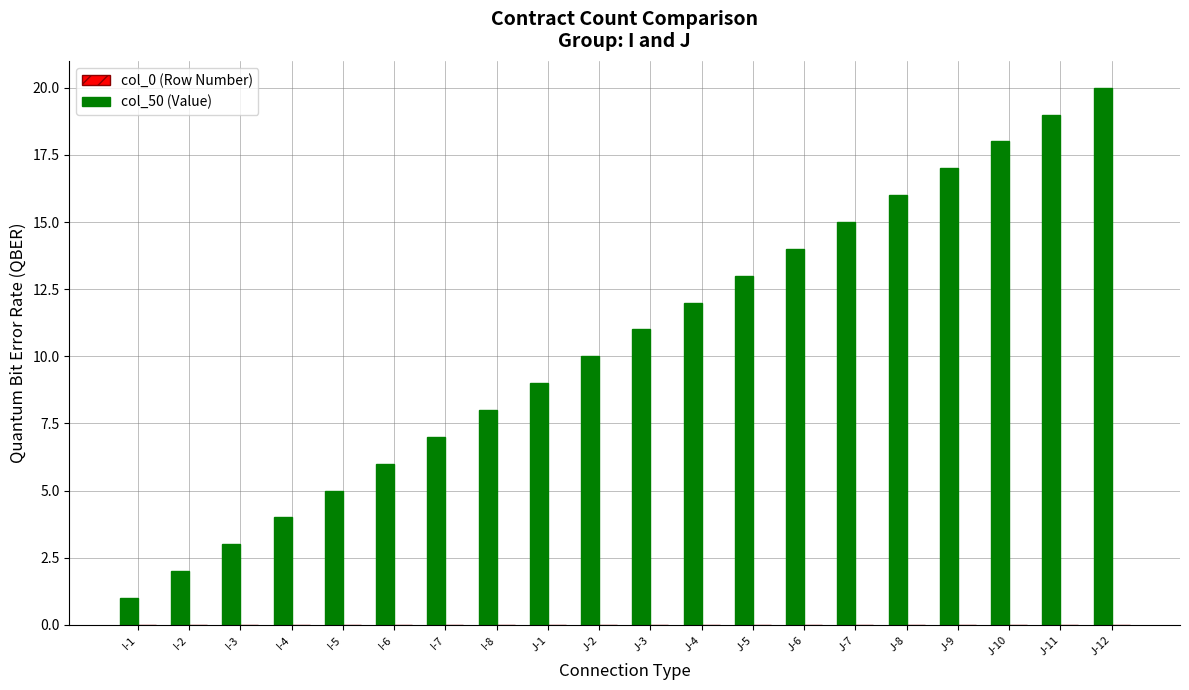

Are the bars horizontal?

No